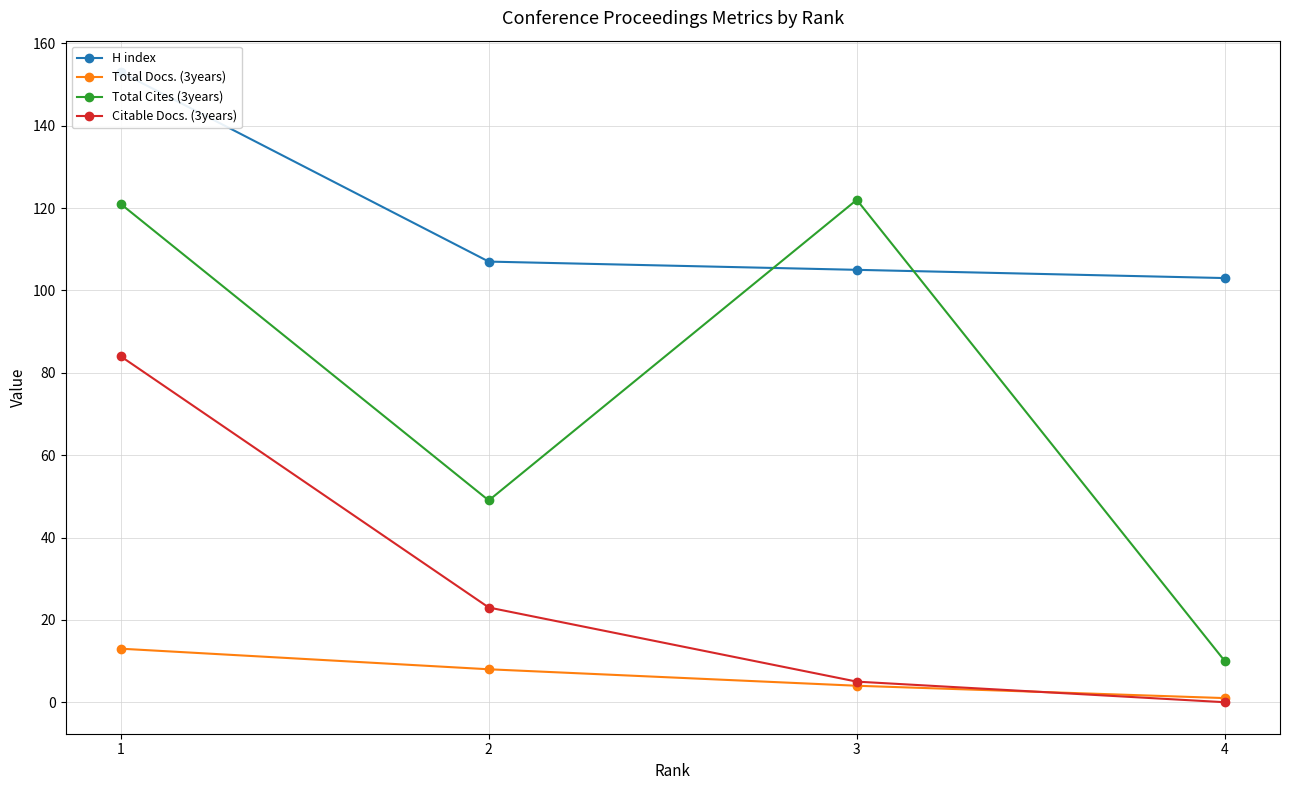

Between 1 and 4, which series saw the biggest shift?

Total Cites (3years)